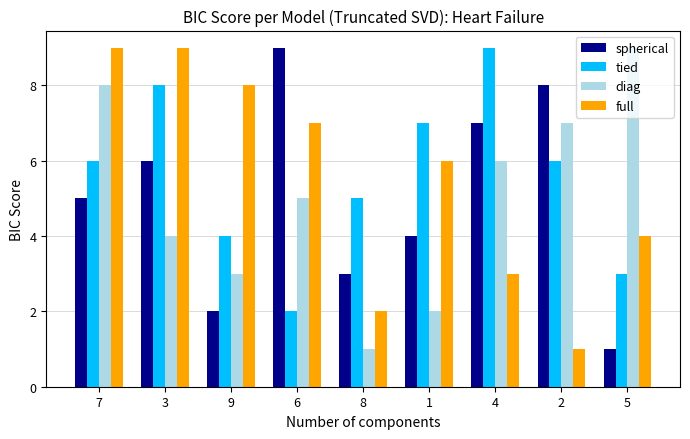

Count the number of categories in the chart.

9